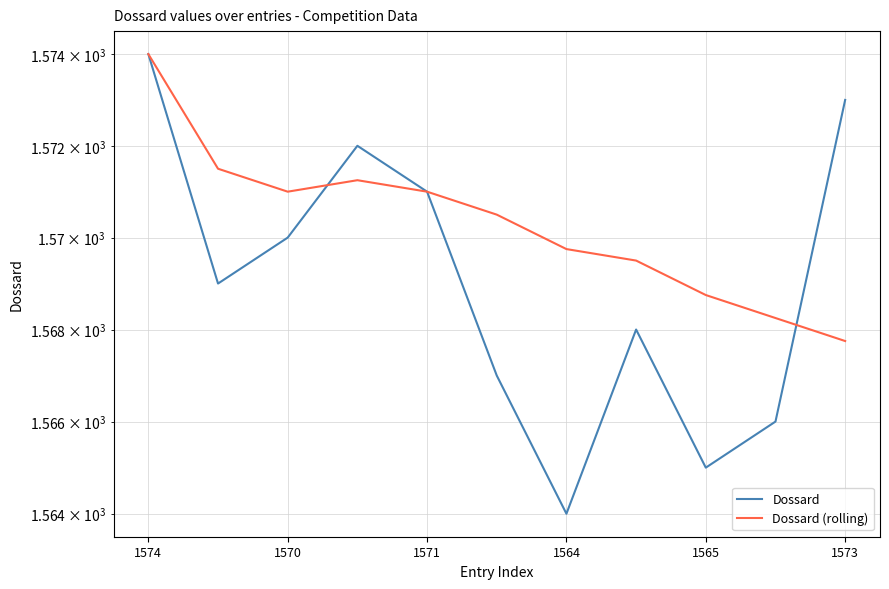

At how many categories does at least one series exceed 1573?

1